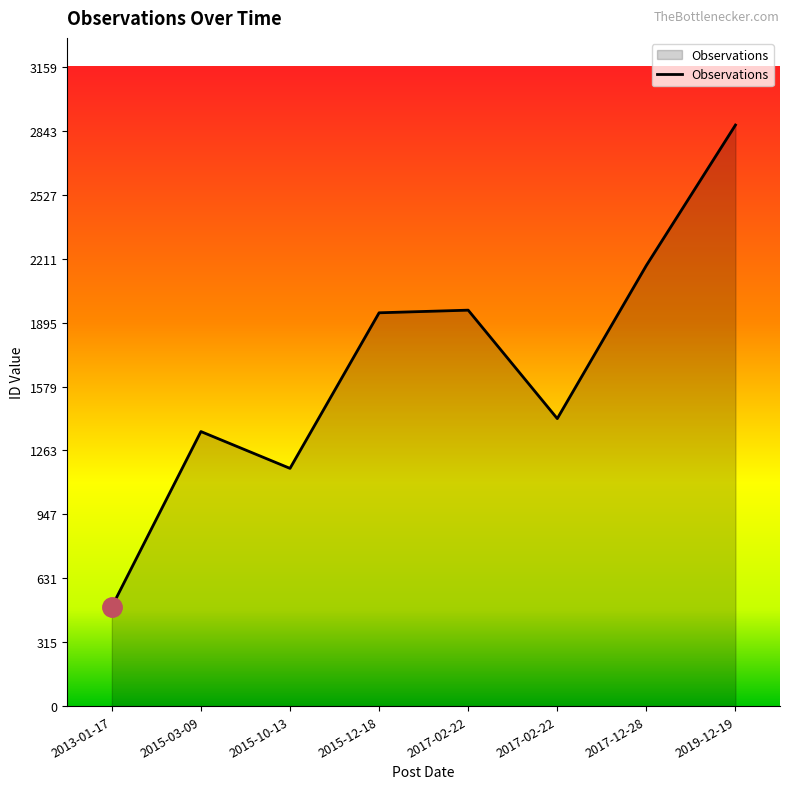

What is the approximate value at 2017-02-22?

1421